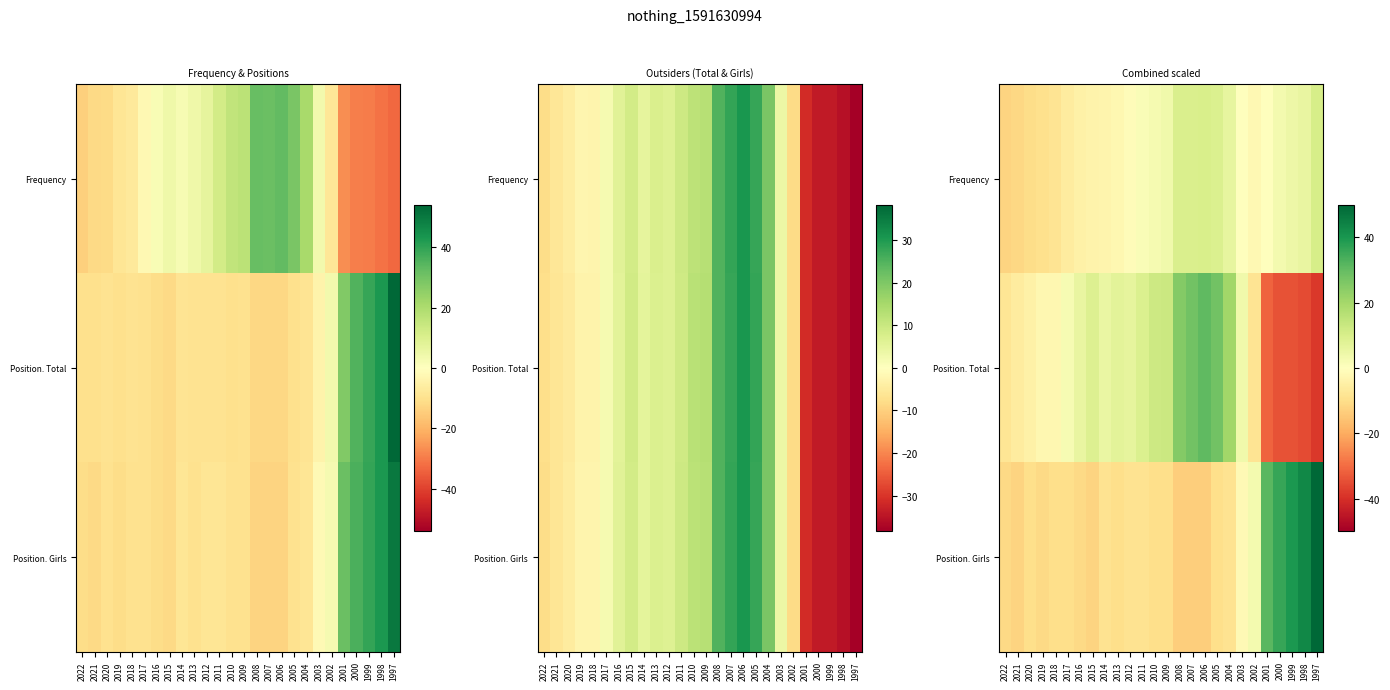

Between 1999 and 2005, which is larger?

2005